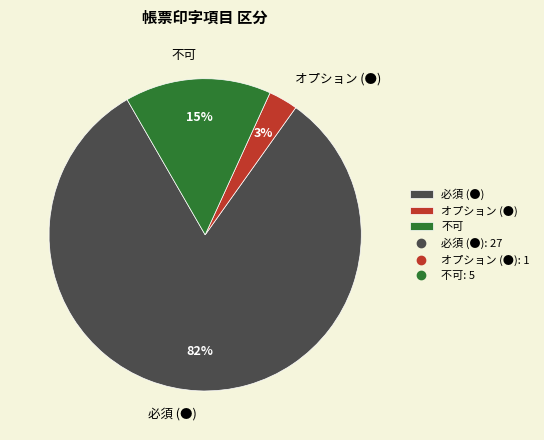

Which category has the biggest portion of the pie?

必須 (●)